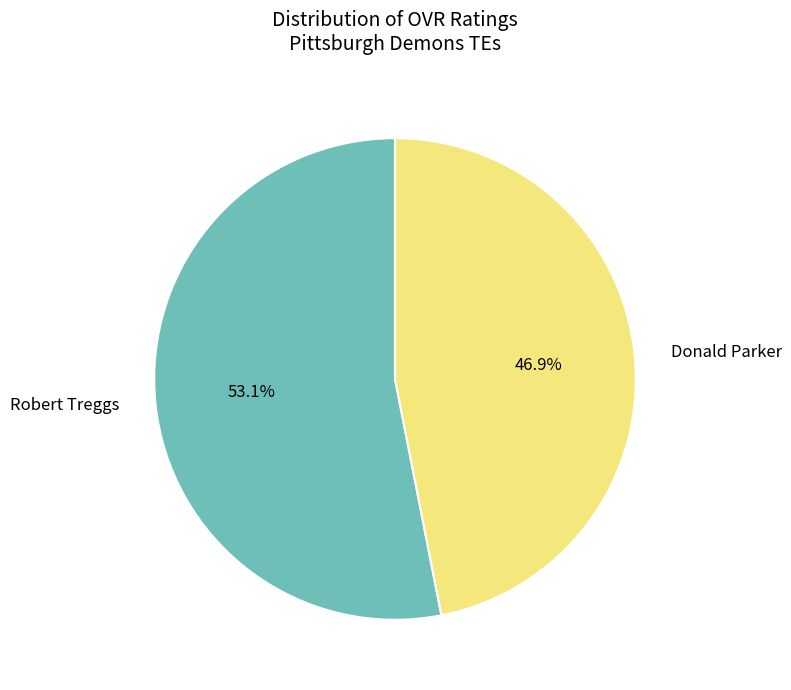

Is there a majority slice in this chart?

Yes